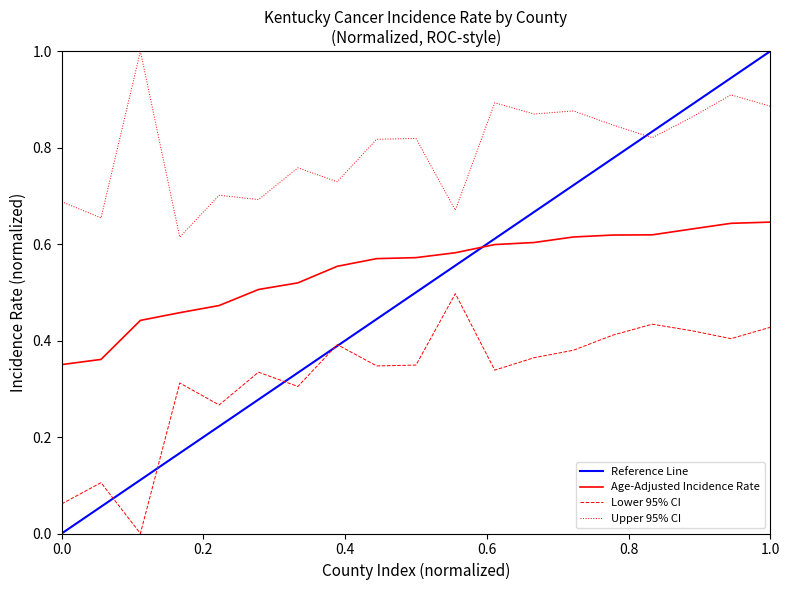

True or false: Upper 95% CI has a value of 1.0 at Wayne.

False